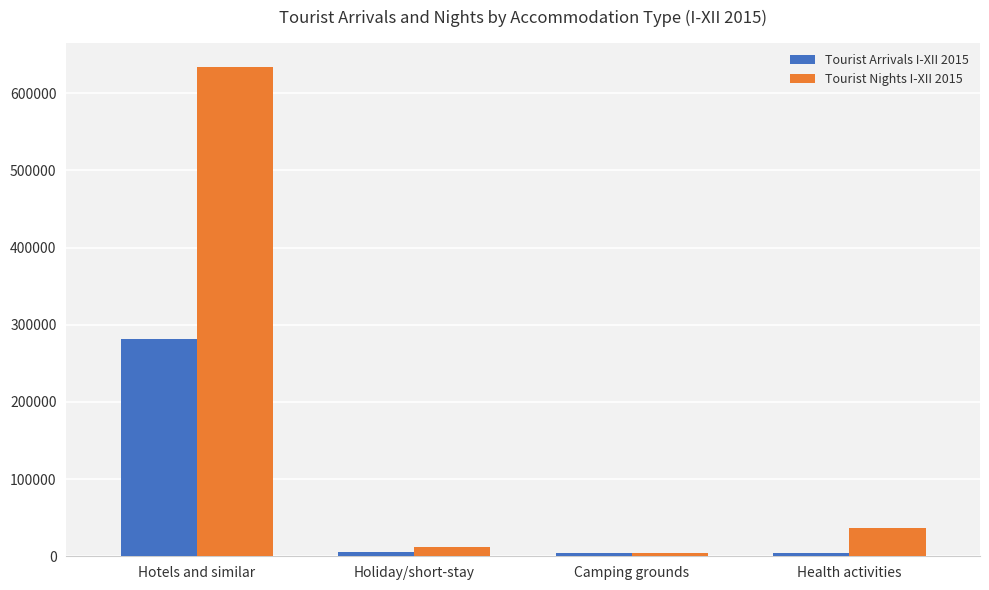

What is the spread (max minus min) of values at Holiday/short-stay?

6532